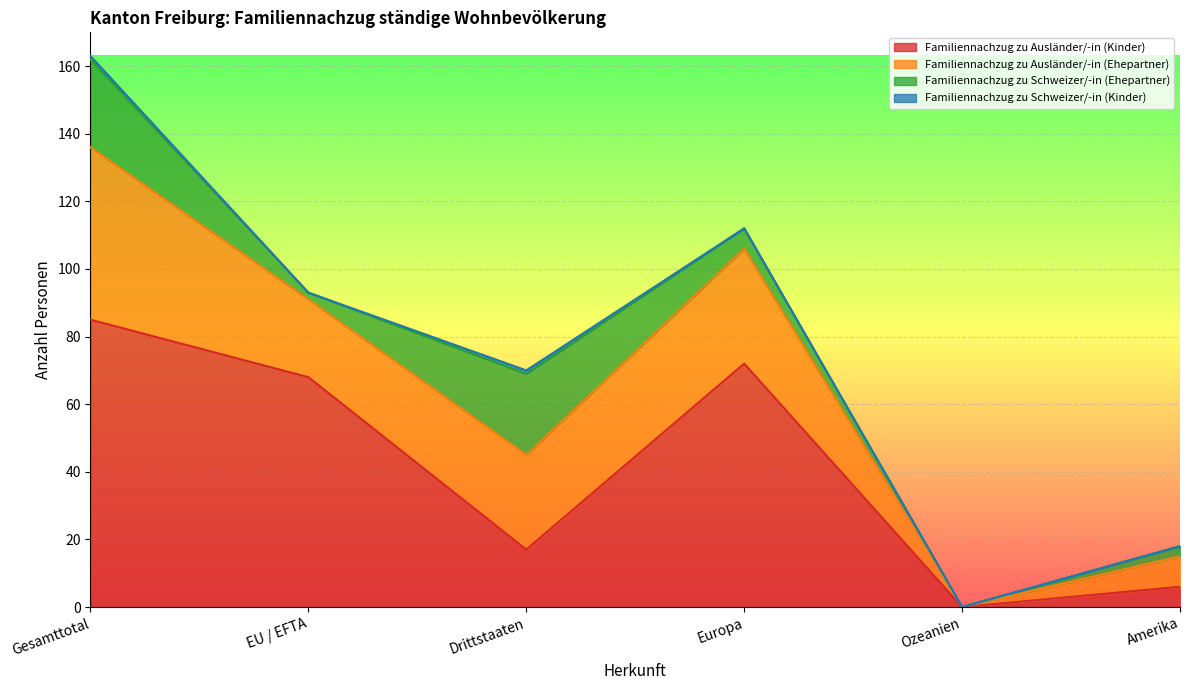

What is the difference between the maximum and minimum values in the Total Familiennachzug zu Ausländer/-in series?

136